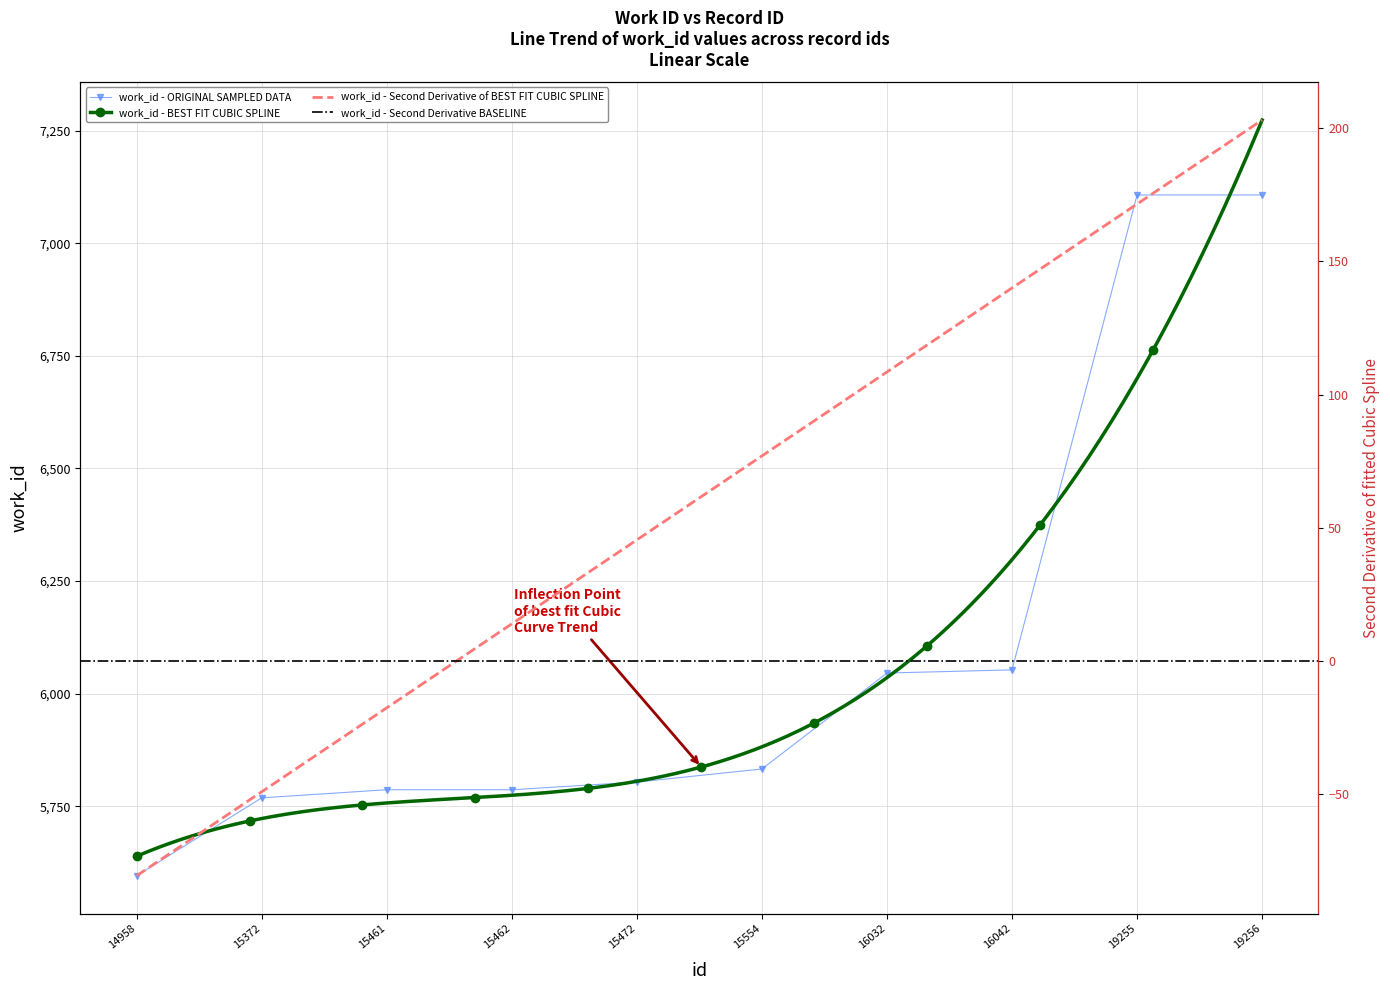

Count the number of categories in the chart.

10